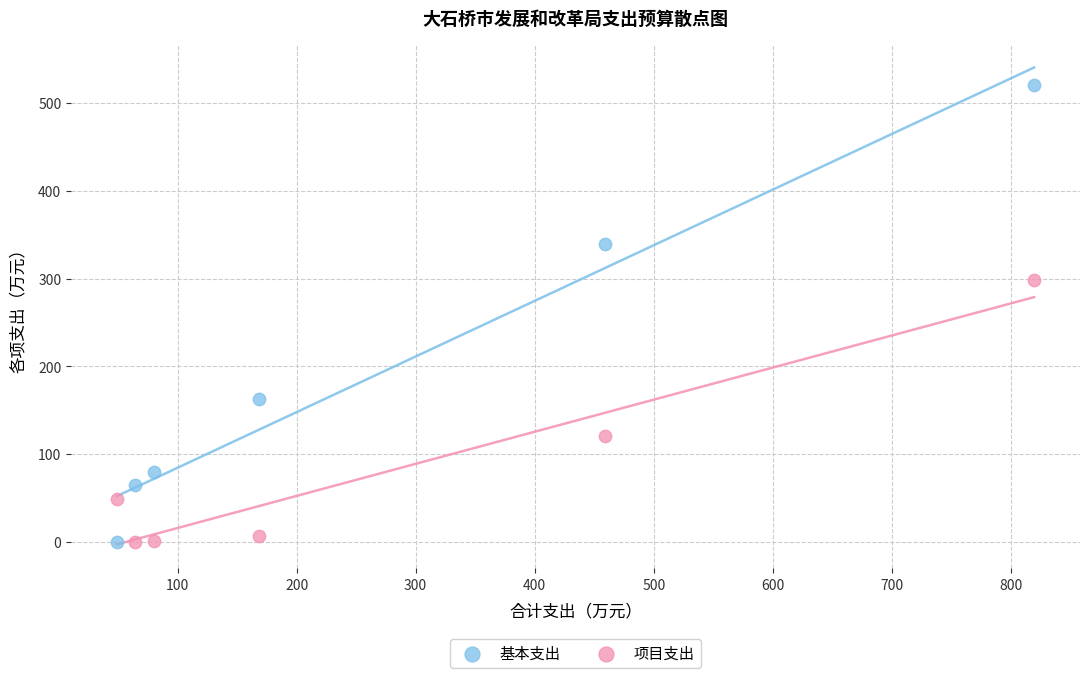

Across all data points, what is the range of Y values (max minus min)?

520.6